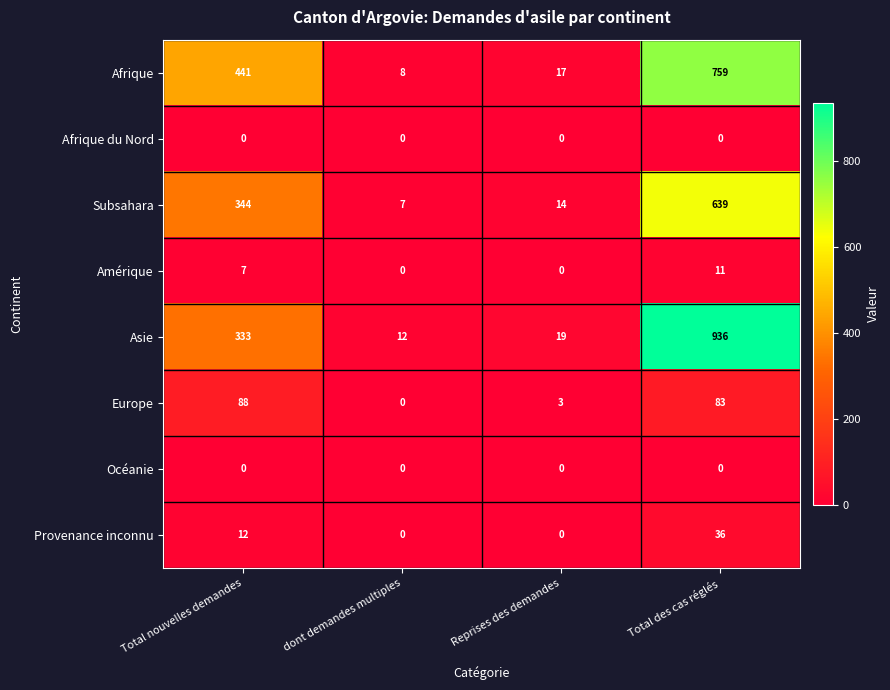

Which series has the largest total across all categories?

Asie